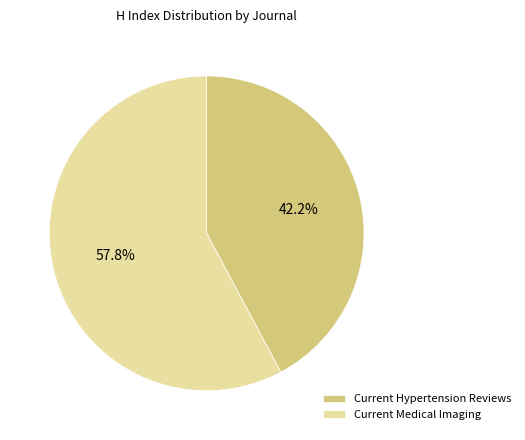

To the nearest percent, what portion does Current Hypertension Reviews represent?

42%